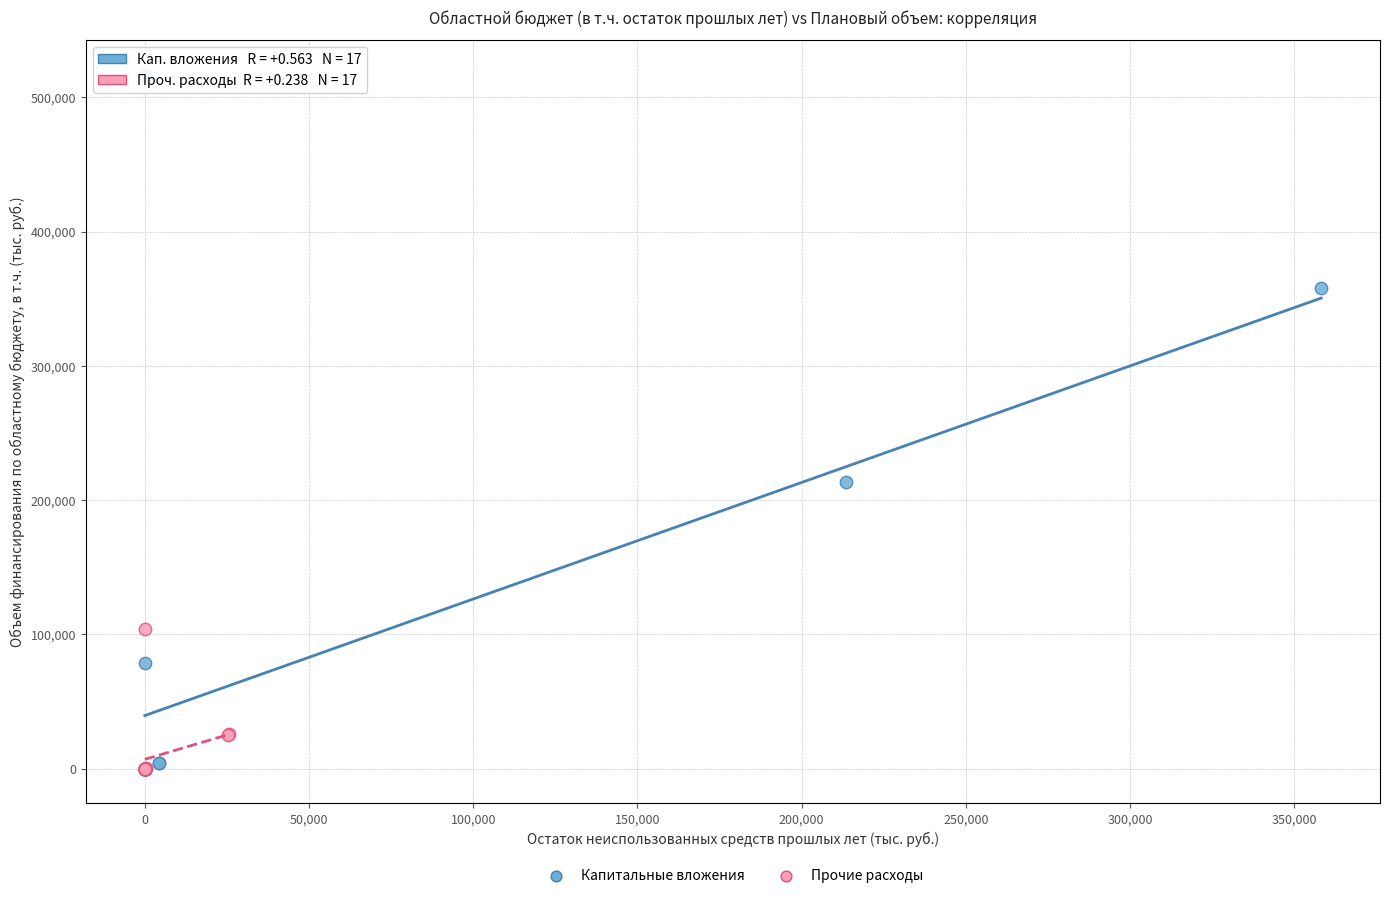

Which series has the widest spread of Y values?

Капитальные вложения